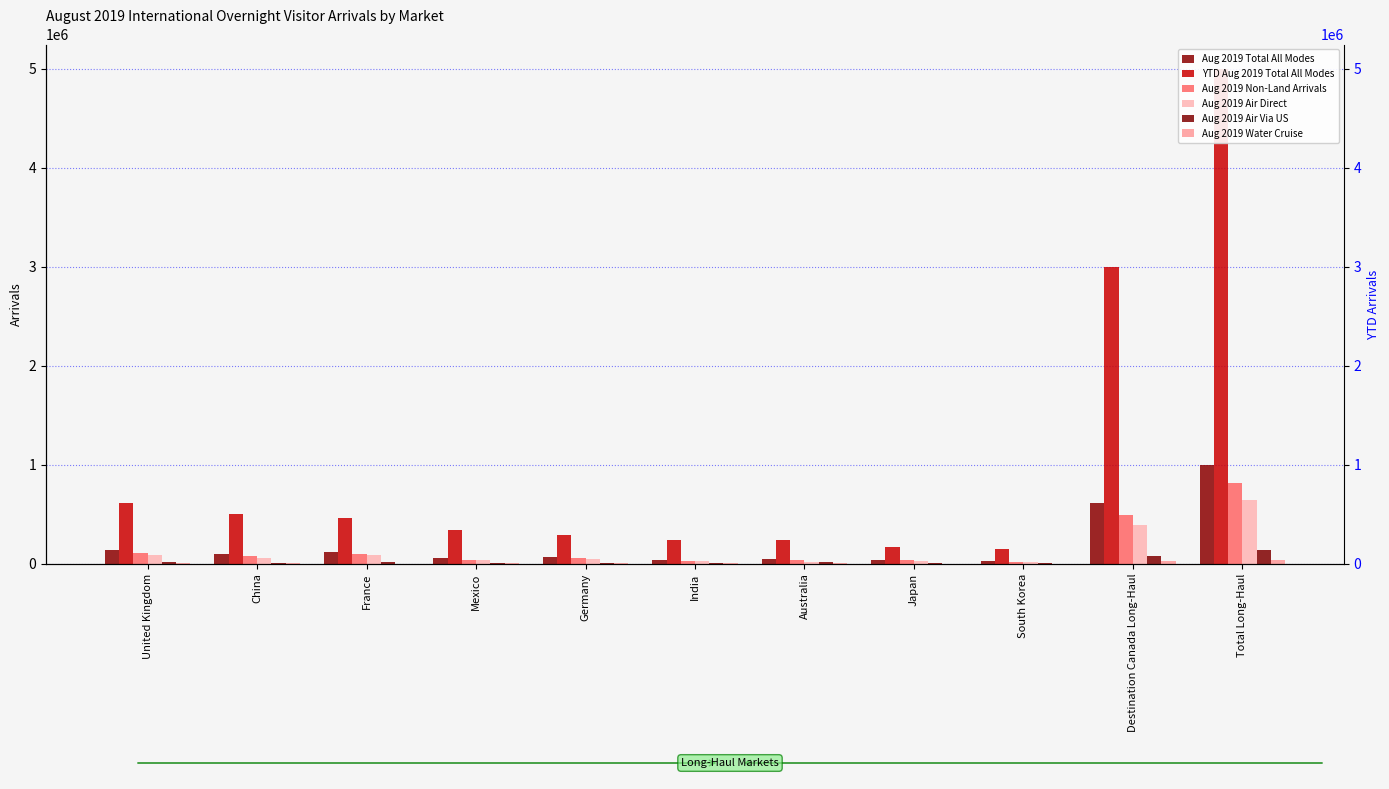

What position from the right is United Kingdom?

11